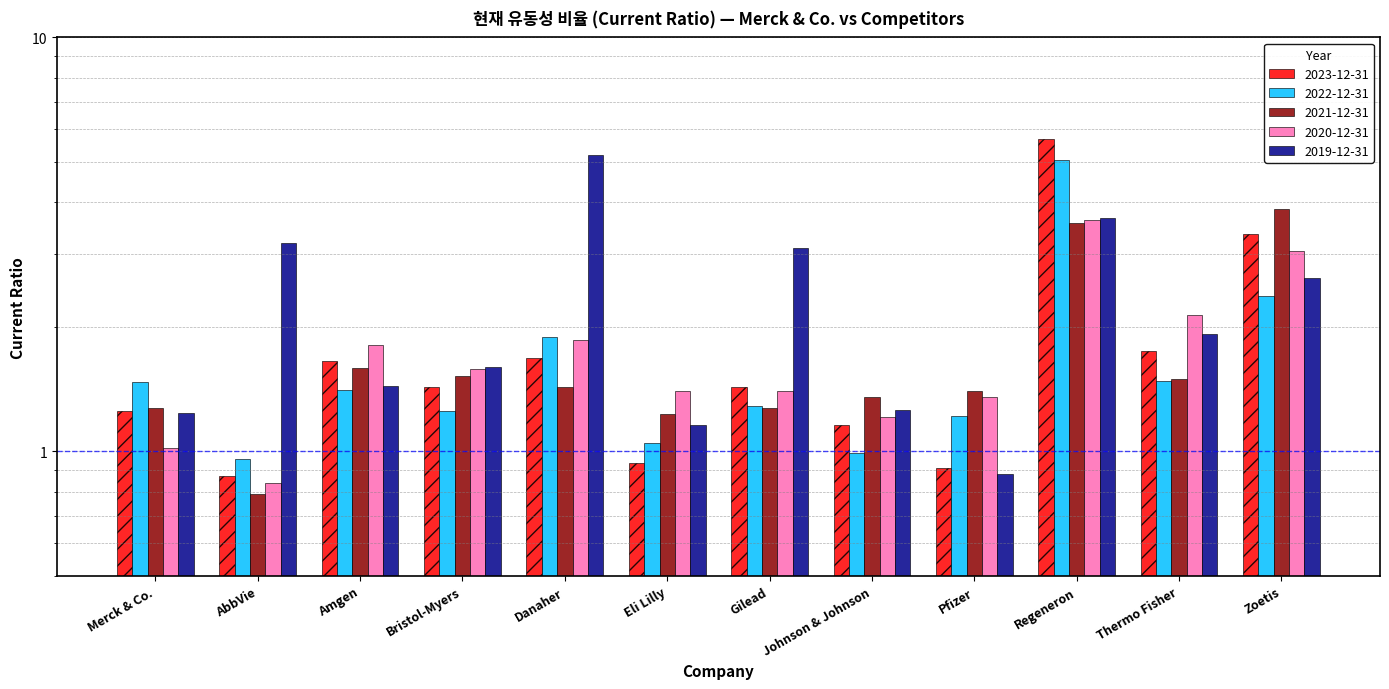

Does the chart contain stacked bars?

No